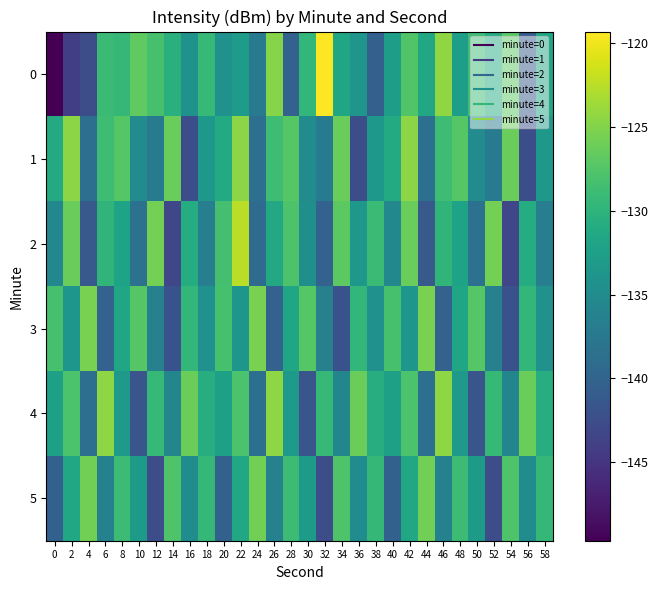

At how many categories does at least one series exceed -123?

2